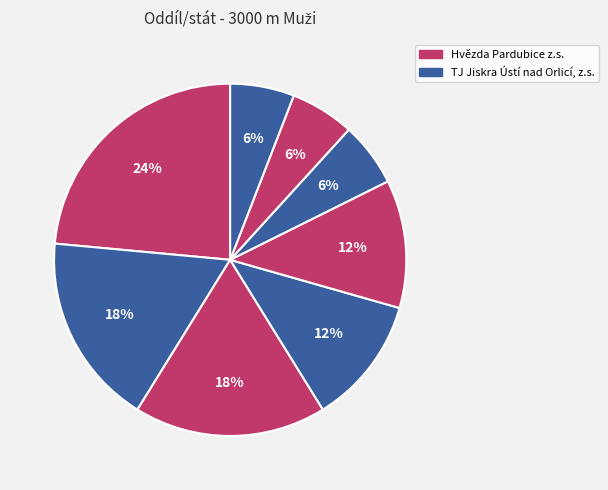

How many segments does this pie chart have?

8